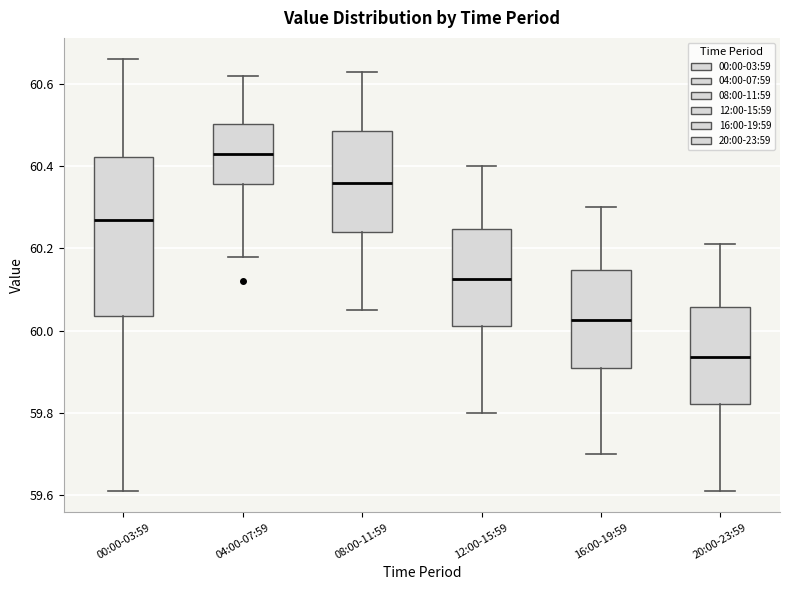

Reading left to right, read every box against the y-axis: the position of its median line, the range the box covers, and the ends of its whiskers. The values are not printed on the chart, so give them approximately, as read against the axis.

00:00-03:59: median 60.28, box 60.04 to 60.42, whiskers 59.62 to 60.66
04:00-07:59: median 60.44, box 60.36 to 60.50, whiskers 60.18 to 60.62
08:00-11:59: median 60.36, box 60.24 to 60.48, whiskers 60.06 to 60.64
12:00-15:59: median 60.12, box 60.02 to 60.24, whiskers 59.80 to 60.40
16:00-19:59: median 60.02, box 59.92 to 60.14, whiskers 59.70 to 60.30
20:00-23:59: median 59.94, box 59.82 to 60.06, whiskers 59.62 to 60.22